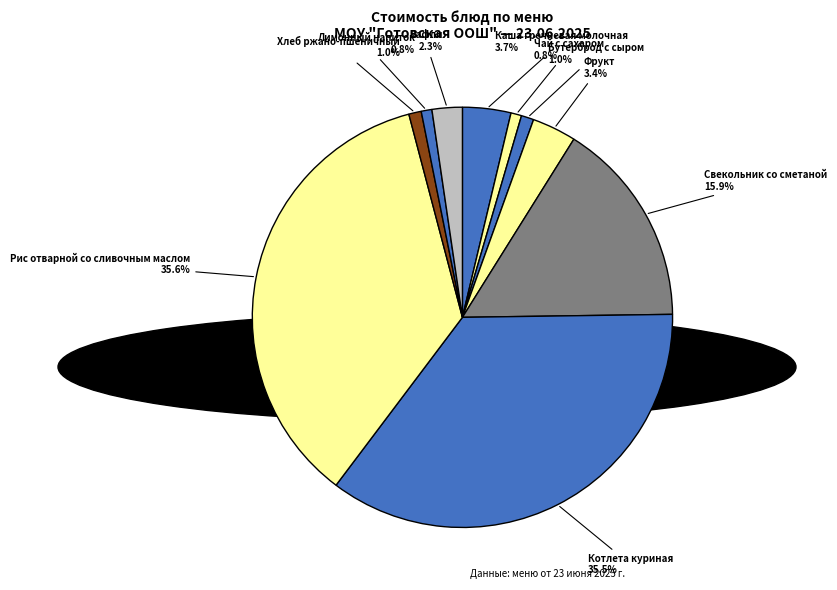

Which category has the smallest portion of the pie?

Чай с сахаром